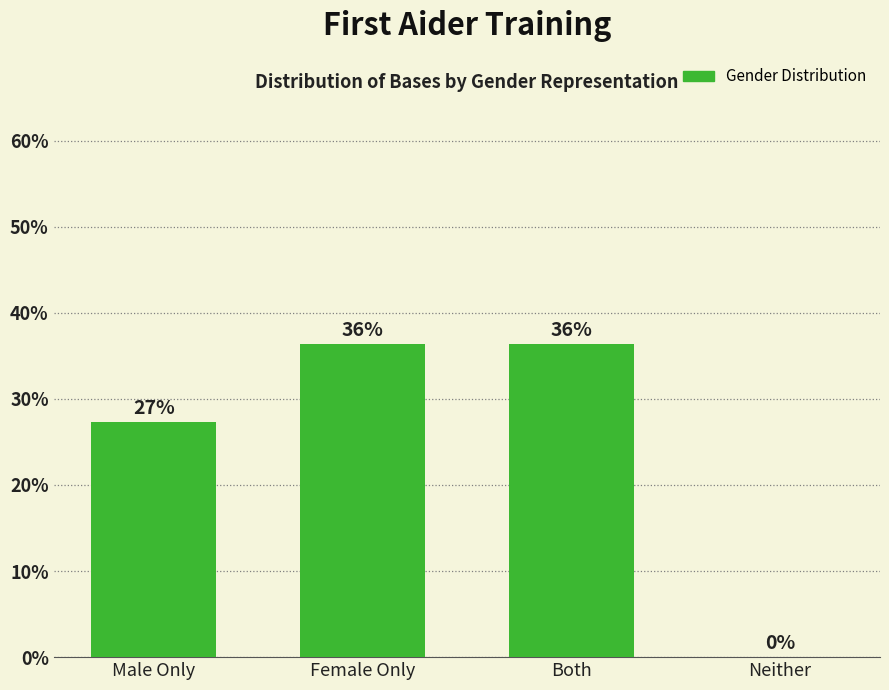

Are the bars horizontal?

No